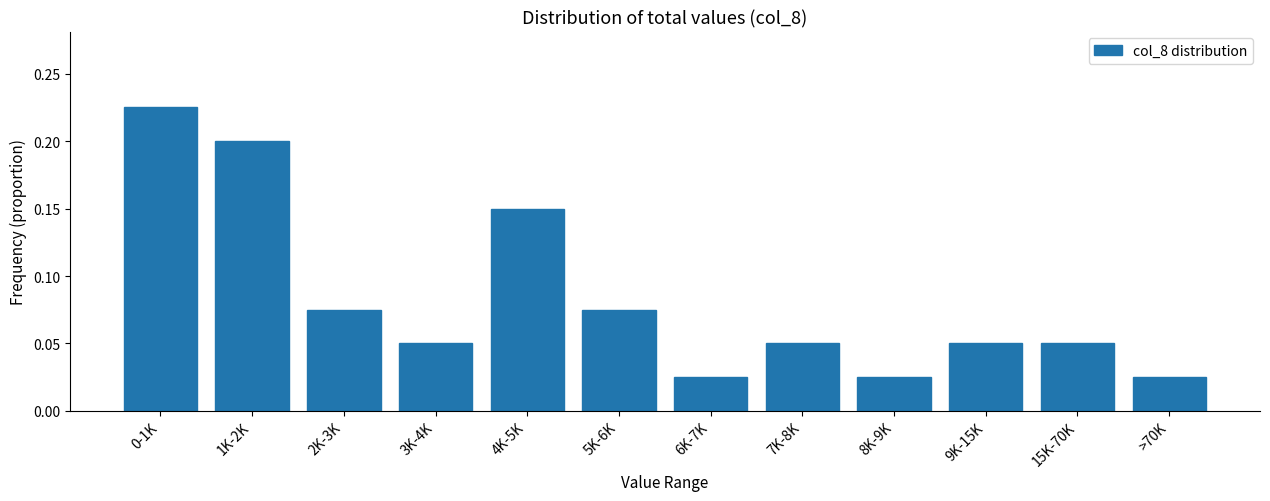

Which has a higher value, 5K-6K or 1K-2K?

1K-2K